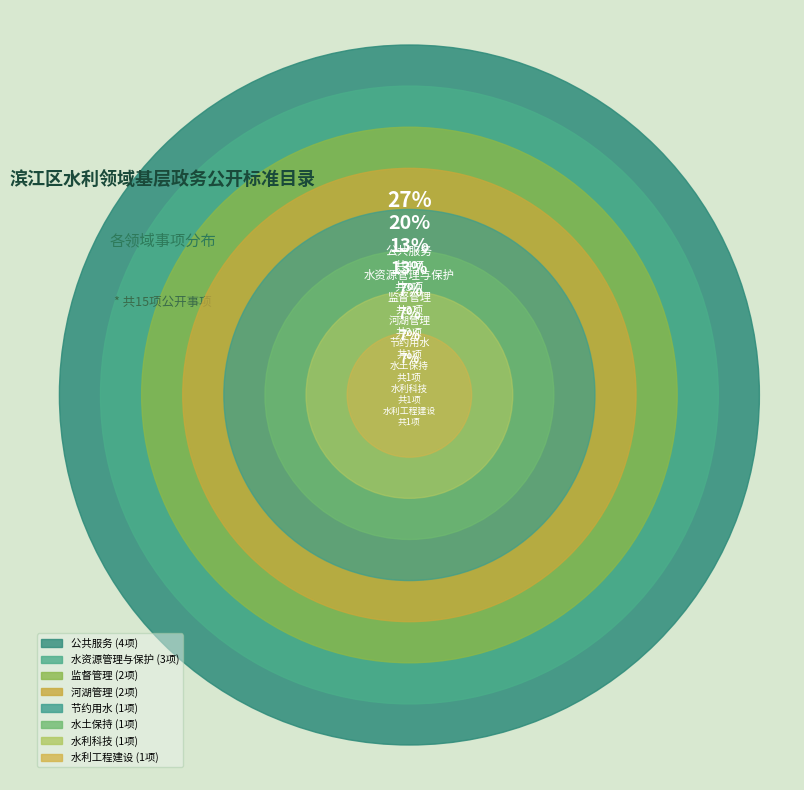

What is the smallest slice in the pie chart?

节约用水